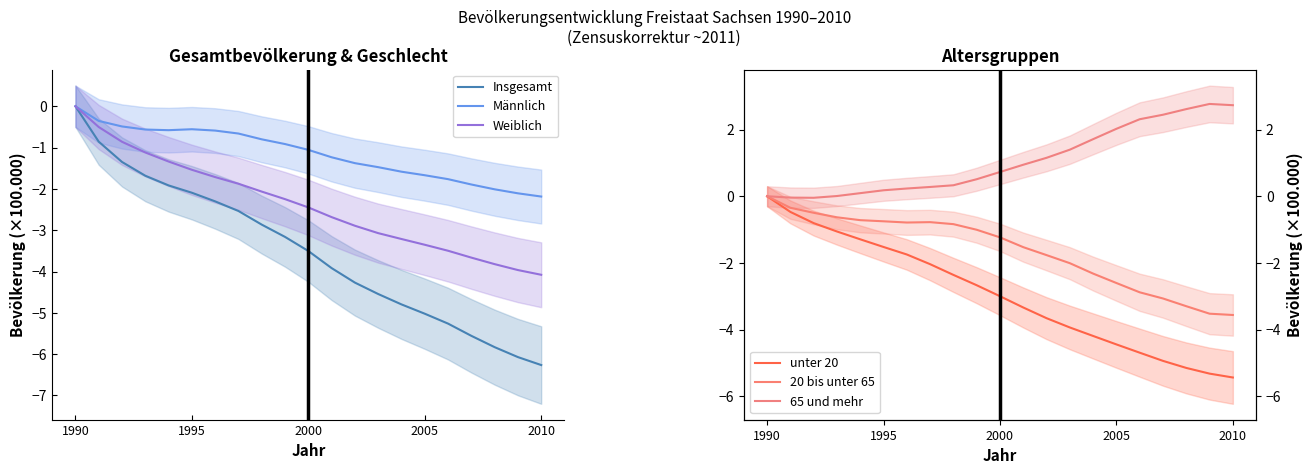

How many lines are shown in the chart?

6